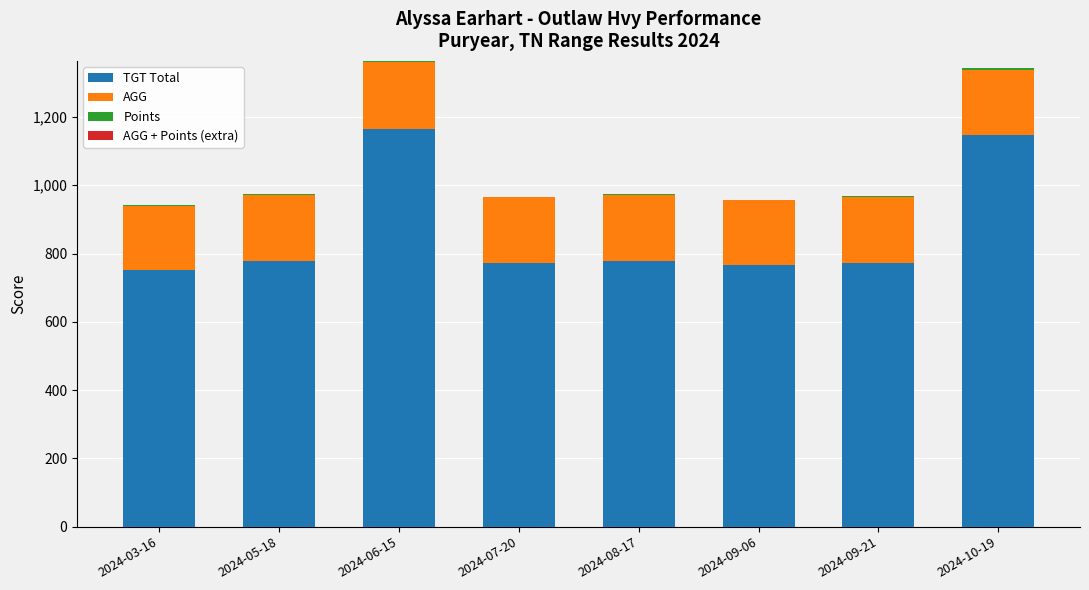

The value of TGT Total at 2024-03-16 is 1333.9. True or false?

False